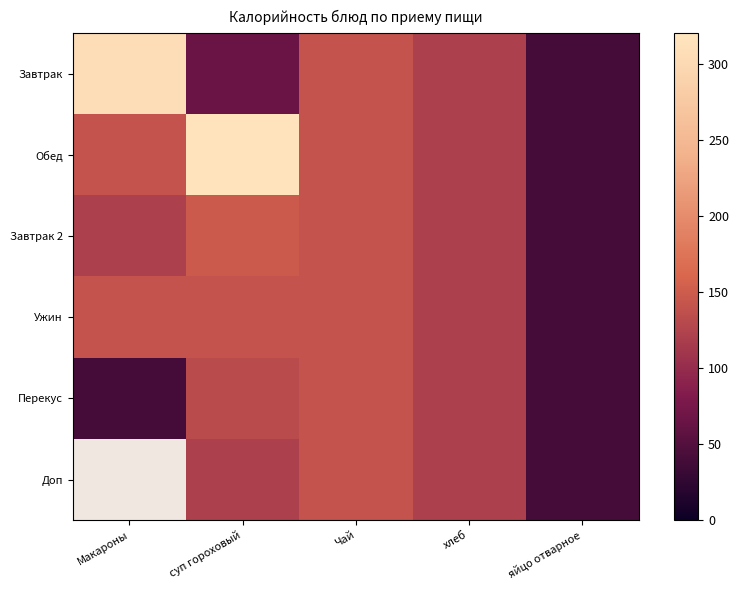

Which series has the largest range (max minus min)?

Обед